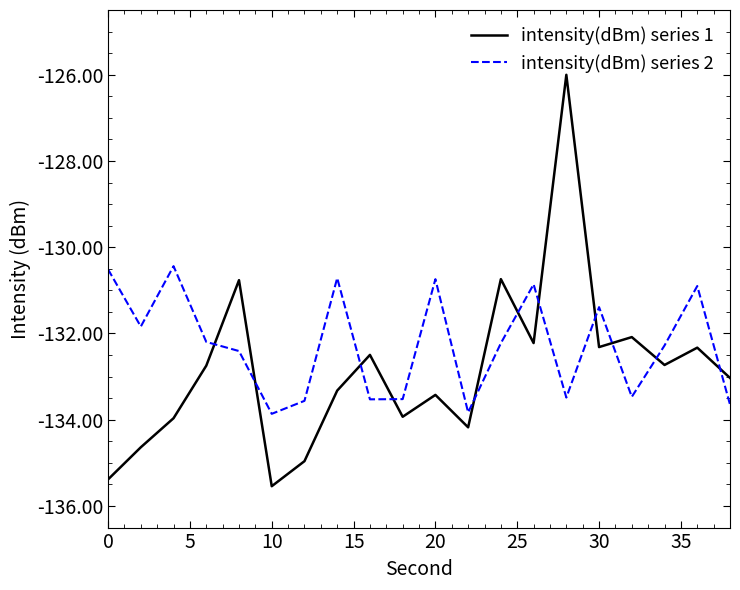

Which series has the widest spread of values?

intensity(dBm) series 1